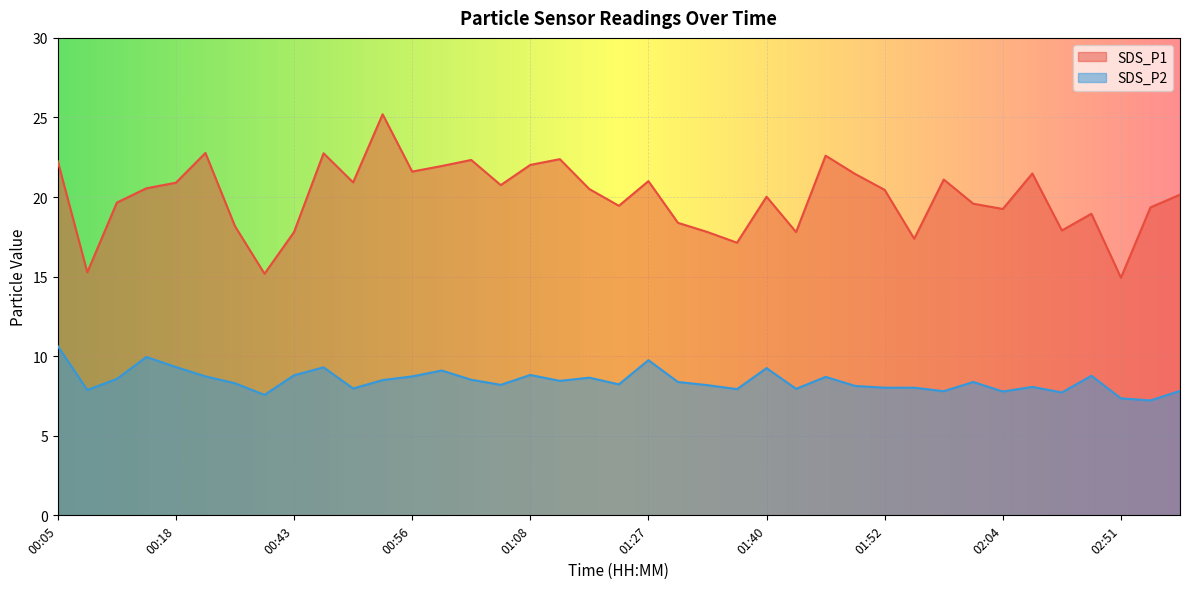

What is the smallest value displayed?

7.2